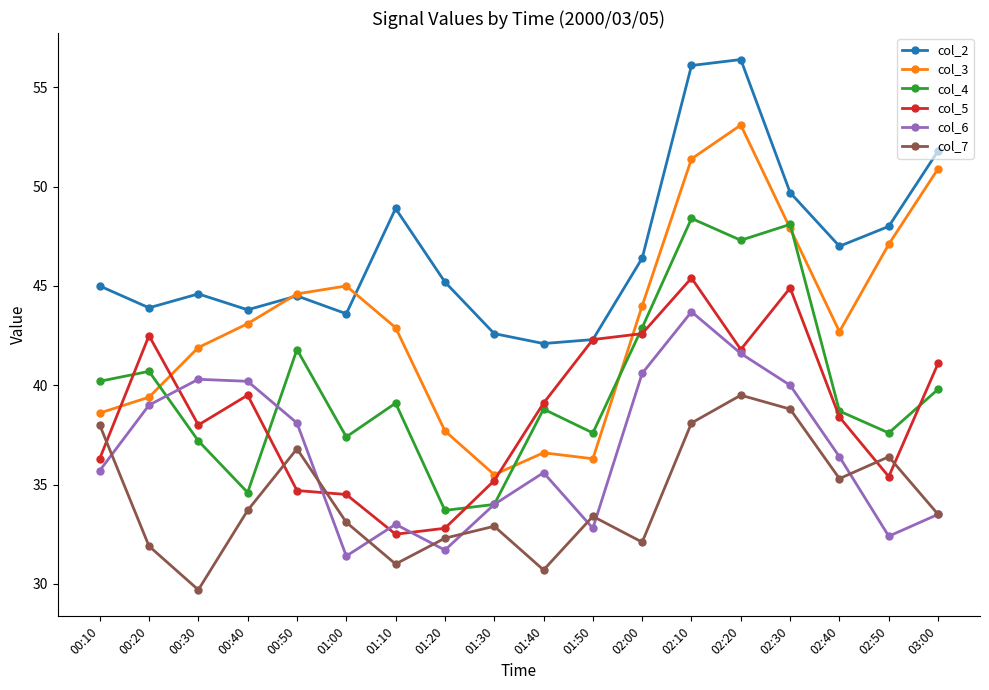

Between 00:10 and 02:40, which series saw the biggest shift?

col_3